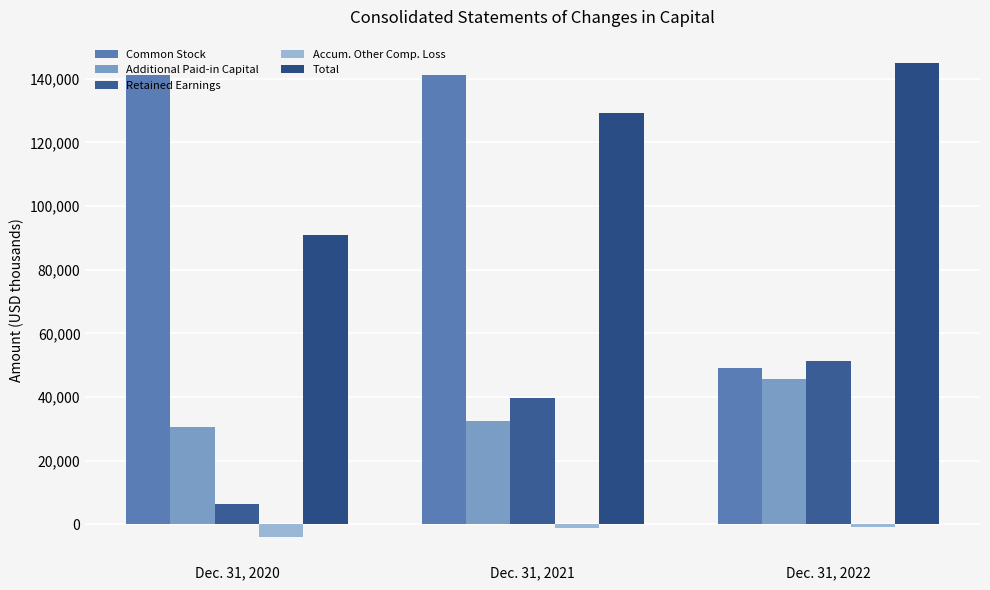

The Common Stock series shows 141377 at Dec. 31, 2021. True or false?

True